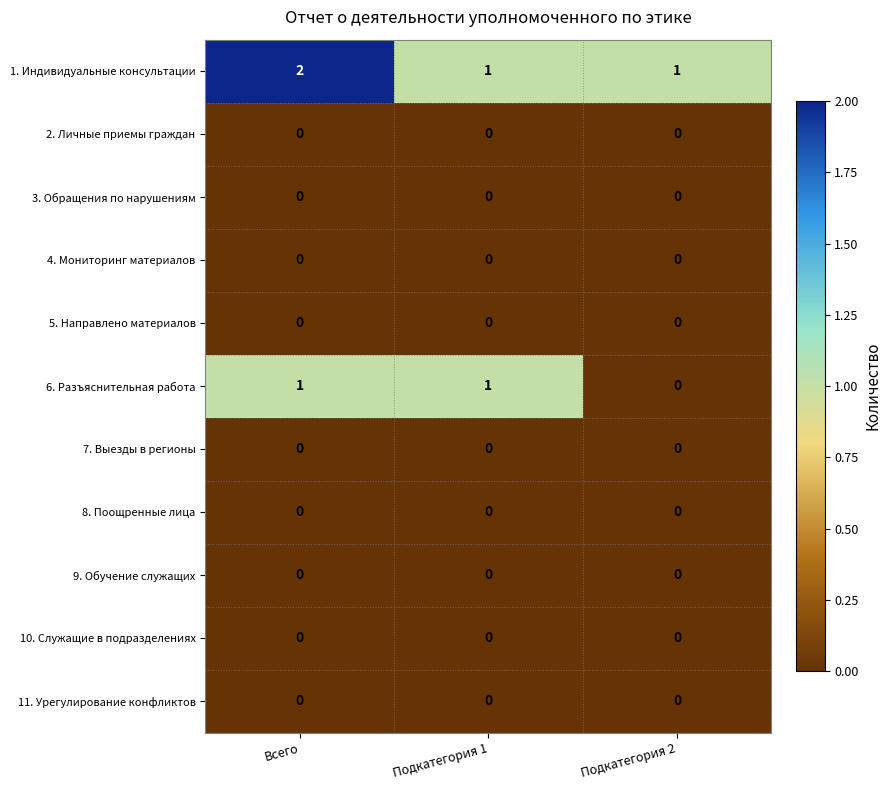

Which series changed the most between Подкатегория 1 and Подкатегория 2?

6. Разъяснительная работа